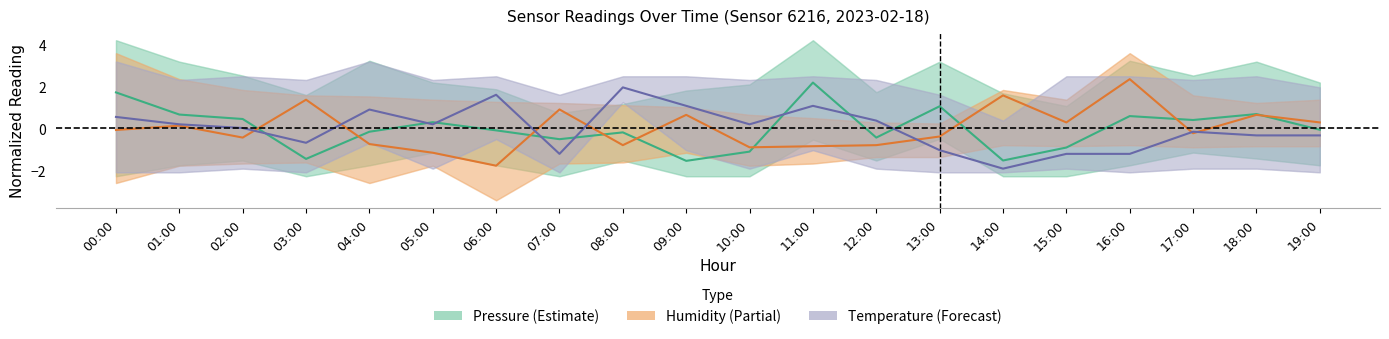

Which series changed the most between 03:00 and 10:00?

Humidity (Partial)